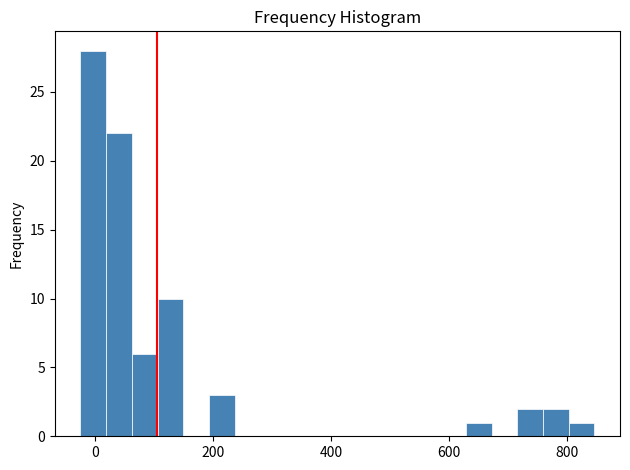

Read against the x-axis, roughly where is the centre of the tallest bar?

0